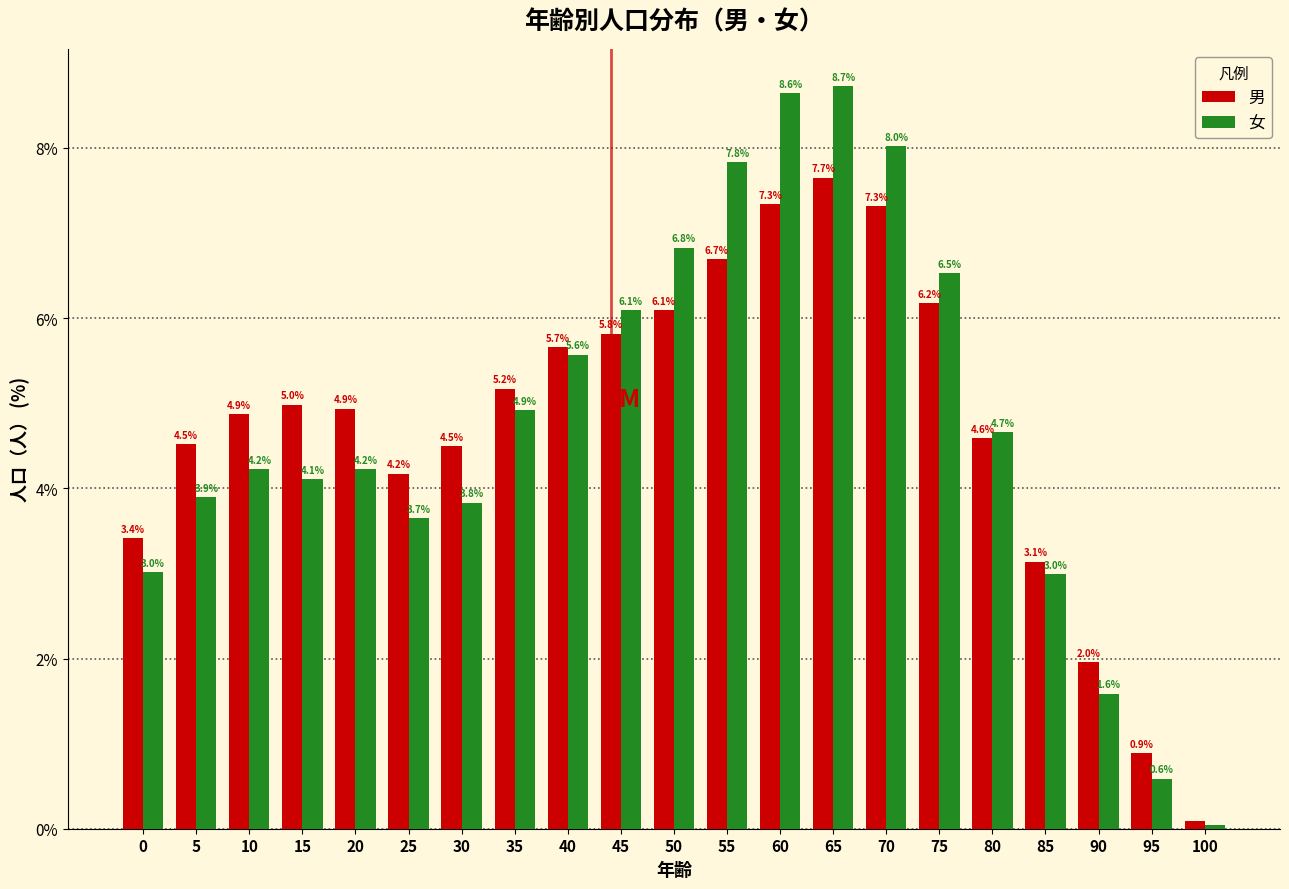

The value of 男 at 0 is 4.6. True or false?

False